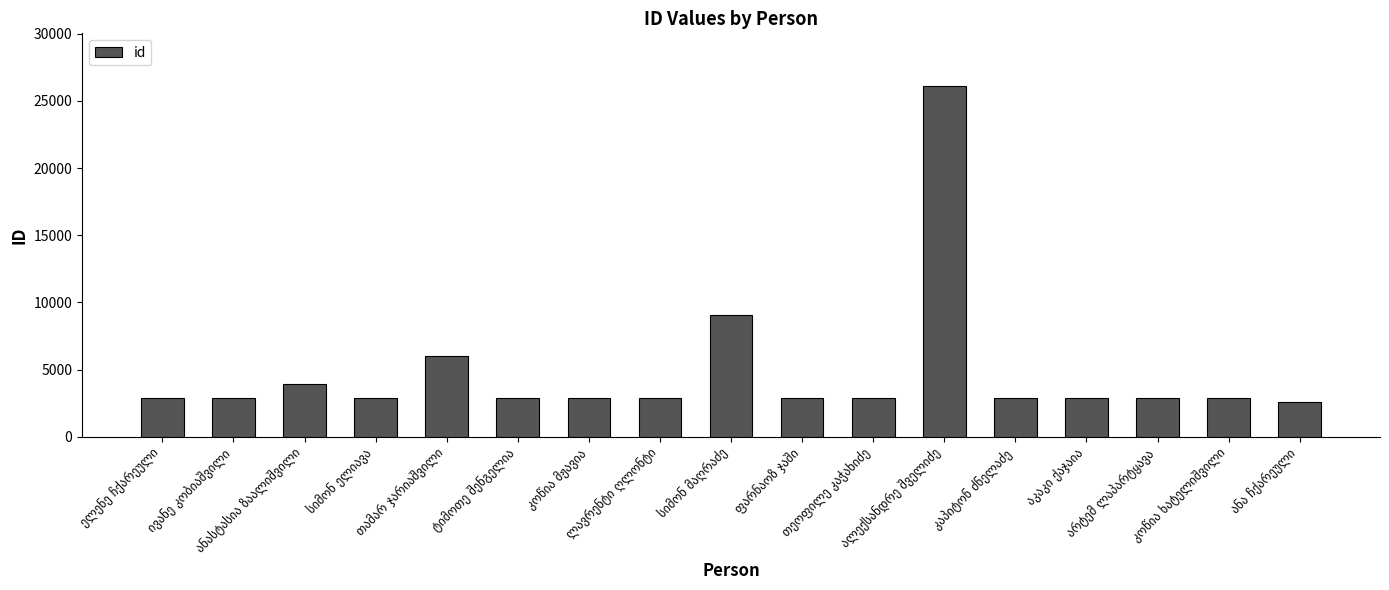

What is the value of the 11th bar from the left?

2877